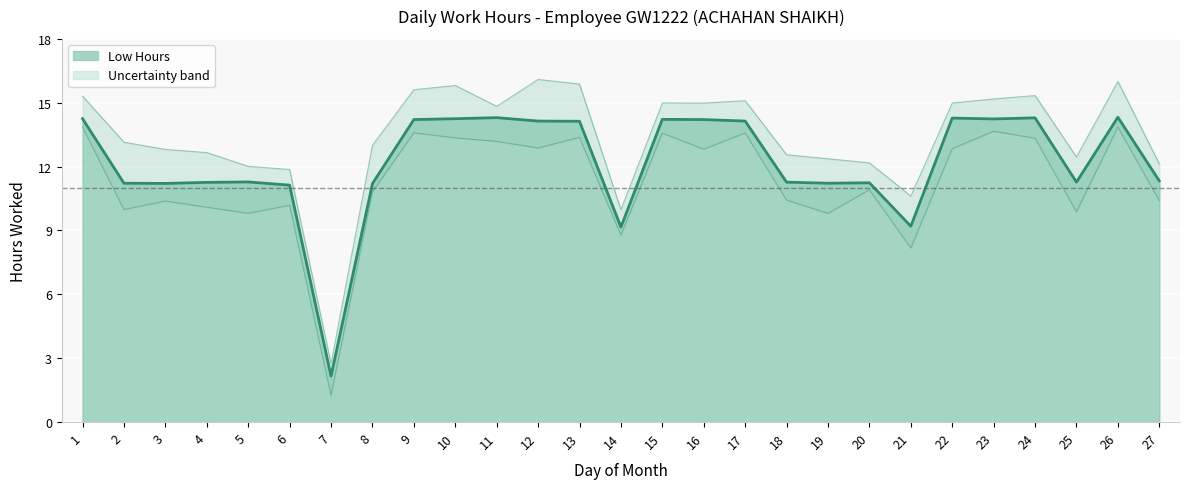

List the labels in order of value, largest first.

26, 11, 24, 22, 1, 10, 23, 15, 9, 16, 12, 17, 13, 27, 5, 18, 25, 4, 20, 2, 19, 3, 8, 6, 21, 14, 7